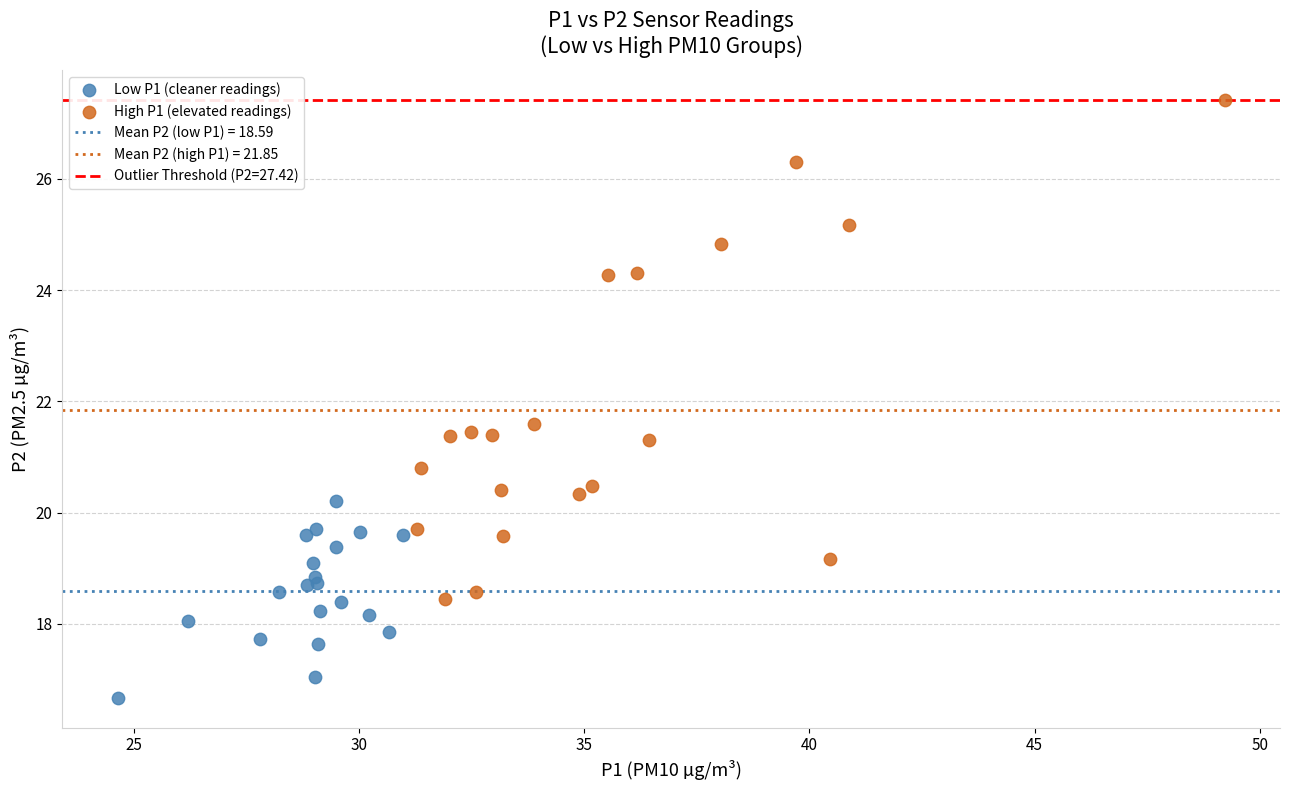

Which series has the widest spread of Y values?

High P1 (elevated readings)